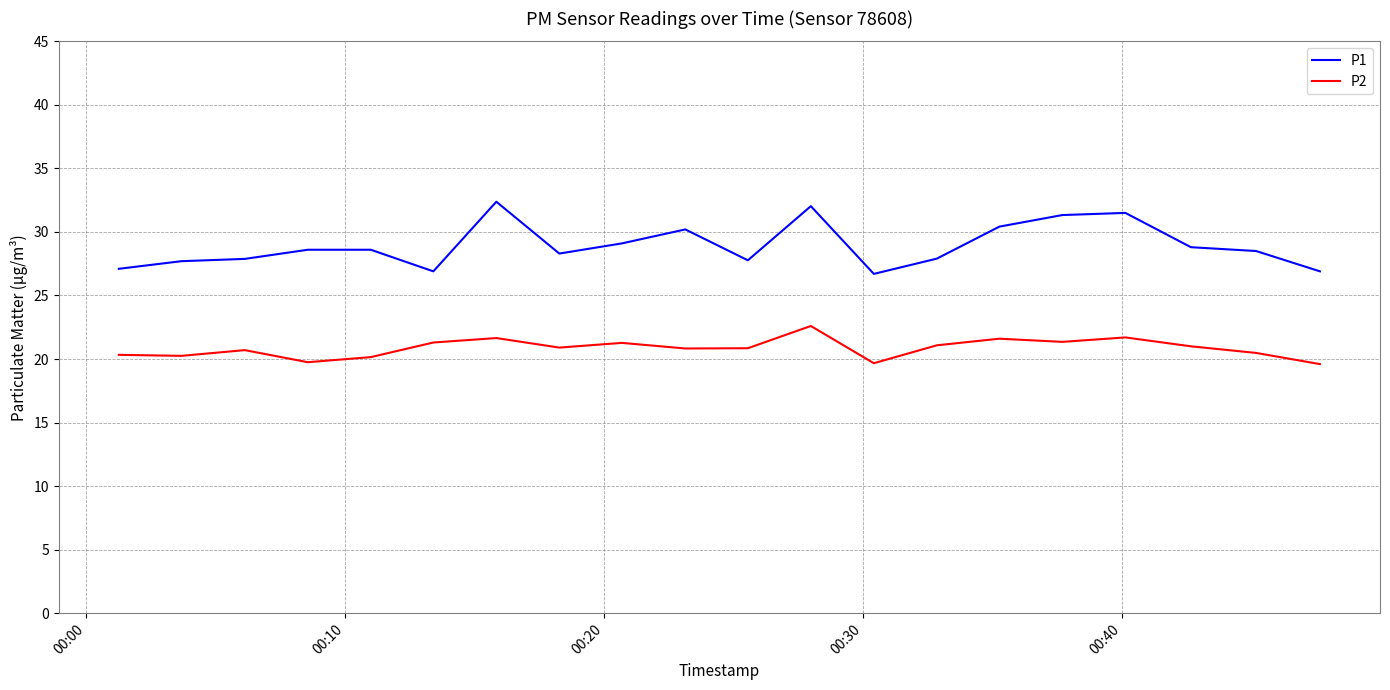

Which series has the largest range (max minus min)?

P1